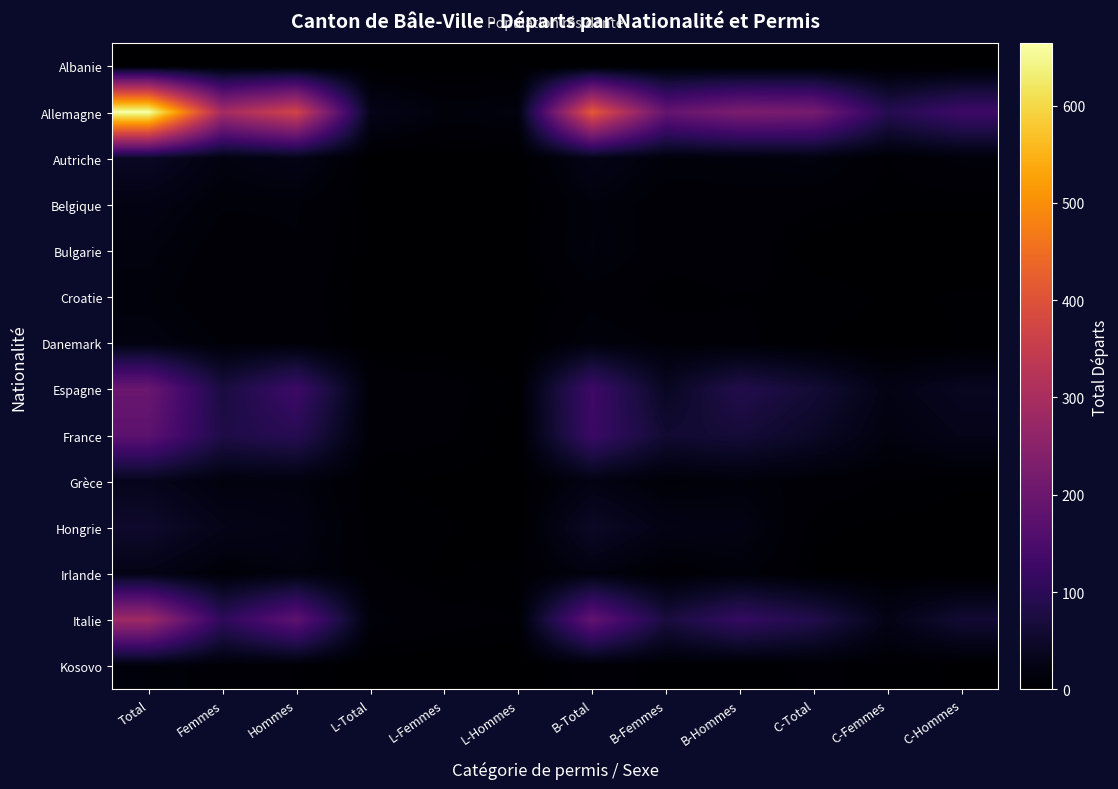

Which series has the largest total across all categories?

Allemagne